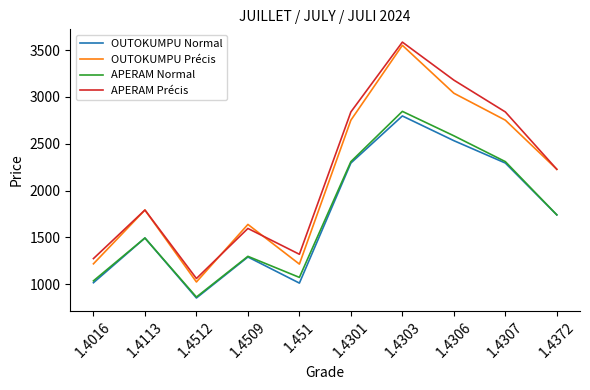

Rank the series by their maximum value, from lowest to highest.

OUTOKUMPU Normal, APERAM Normal, OUTOKUMPU Précis, APERAM Précis